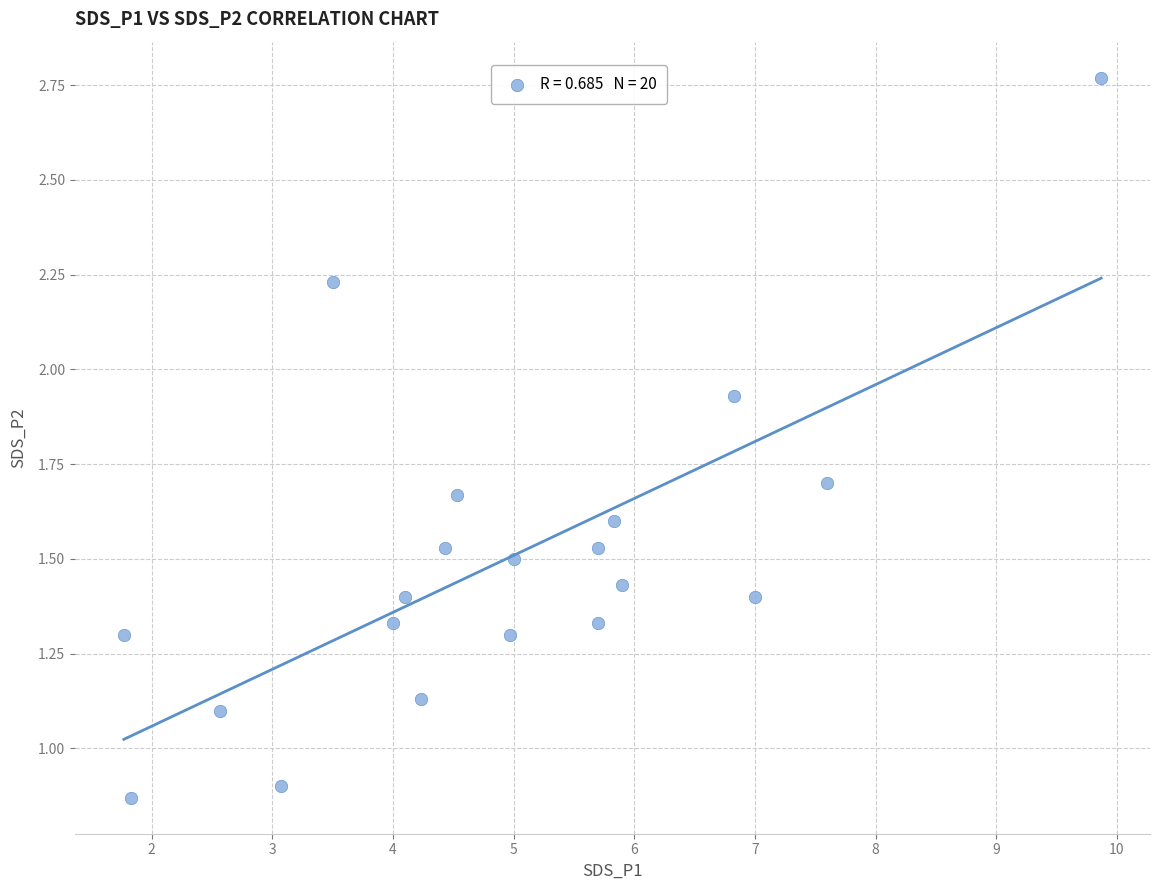

What is the range of X values (max minus min)?

8.1